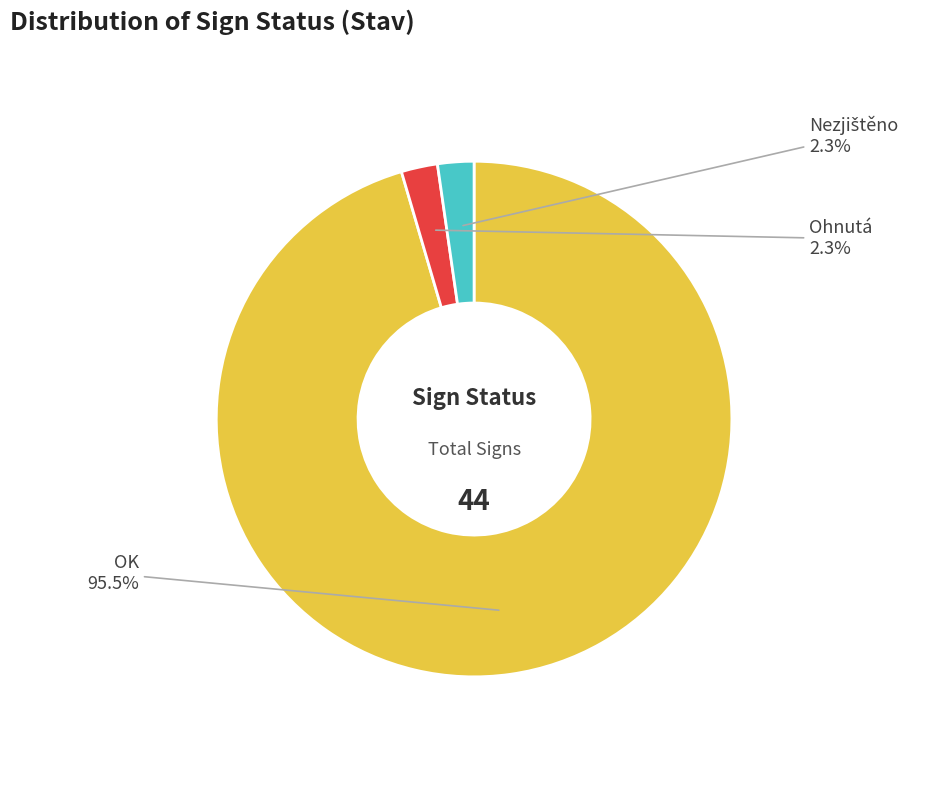

Count the number of slices in the pie.

3